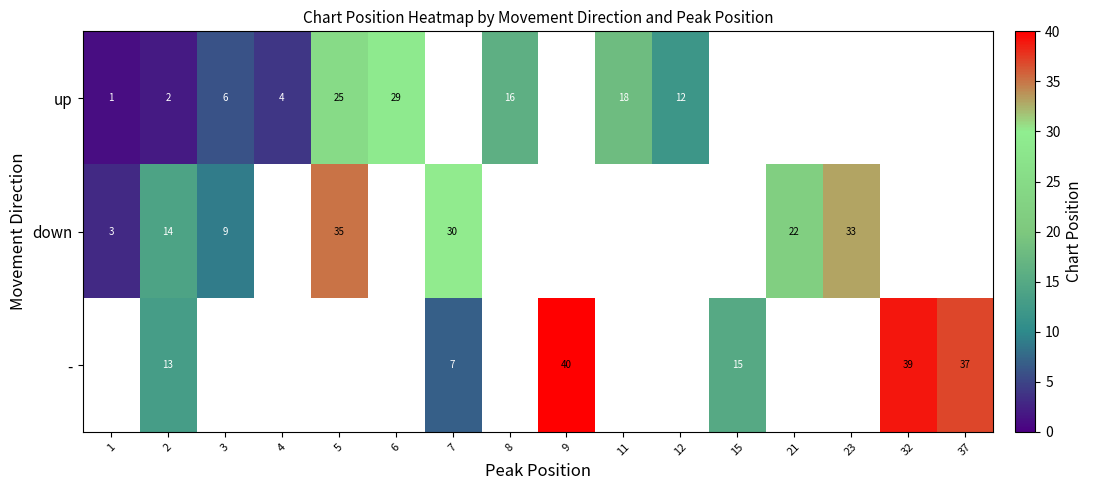

True or false: up has a value of 12 at 12.

True